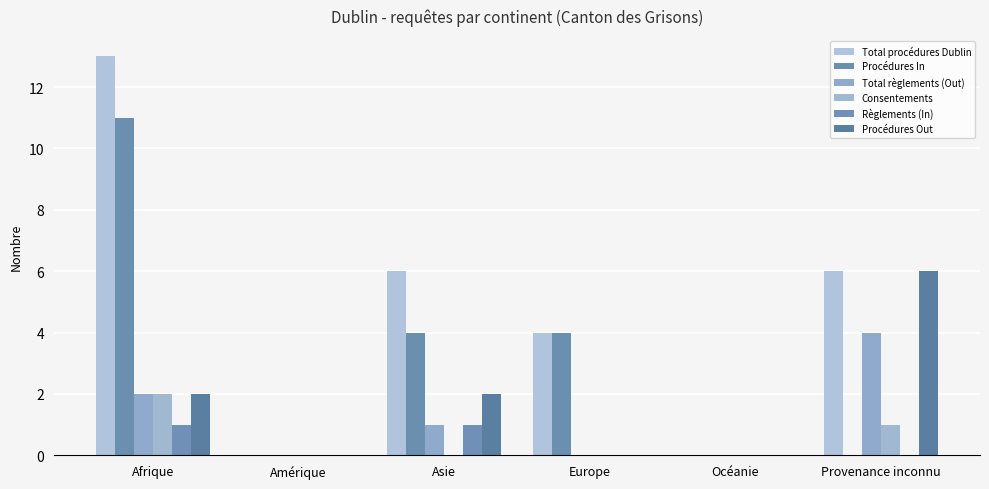

At which category is the sum across all series the highest?

Afrique